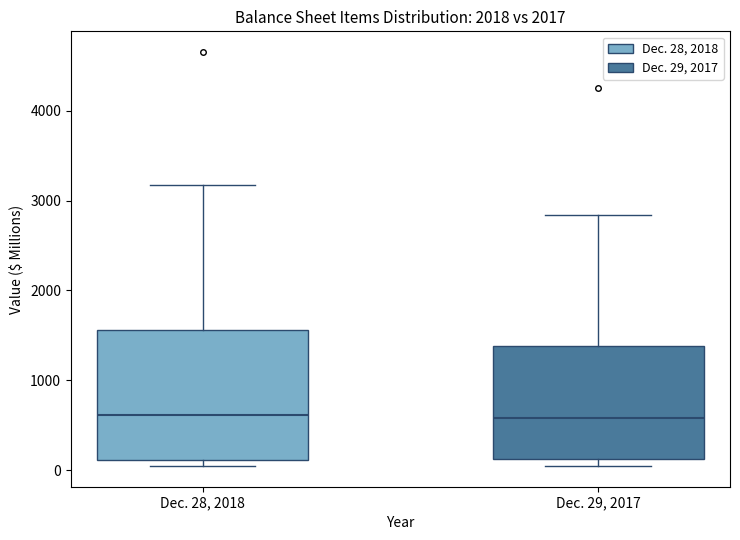

Which box is the tallest, from its lower edge to its upper edge?

Dec. 28, 2018